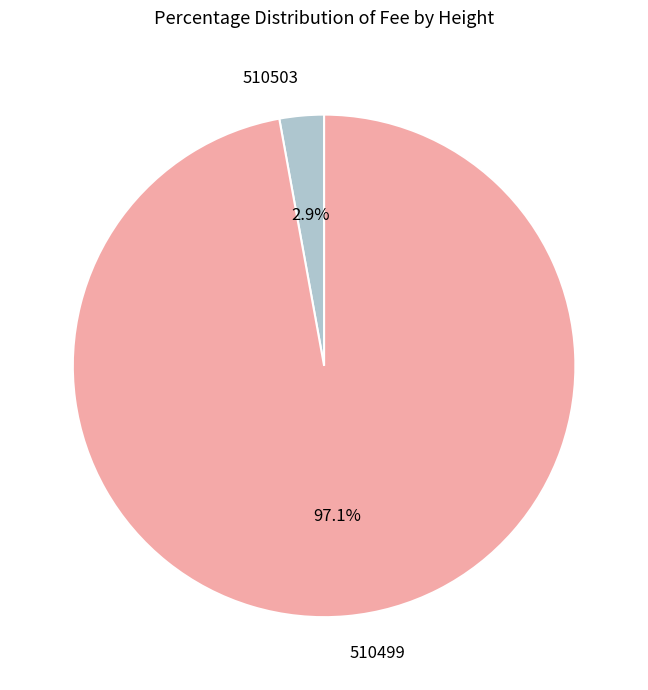

The 510503 slice represents 8% of the pie. True or false?

False